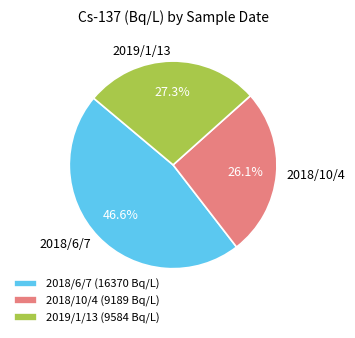

How many slices are in this pie chart?

3